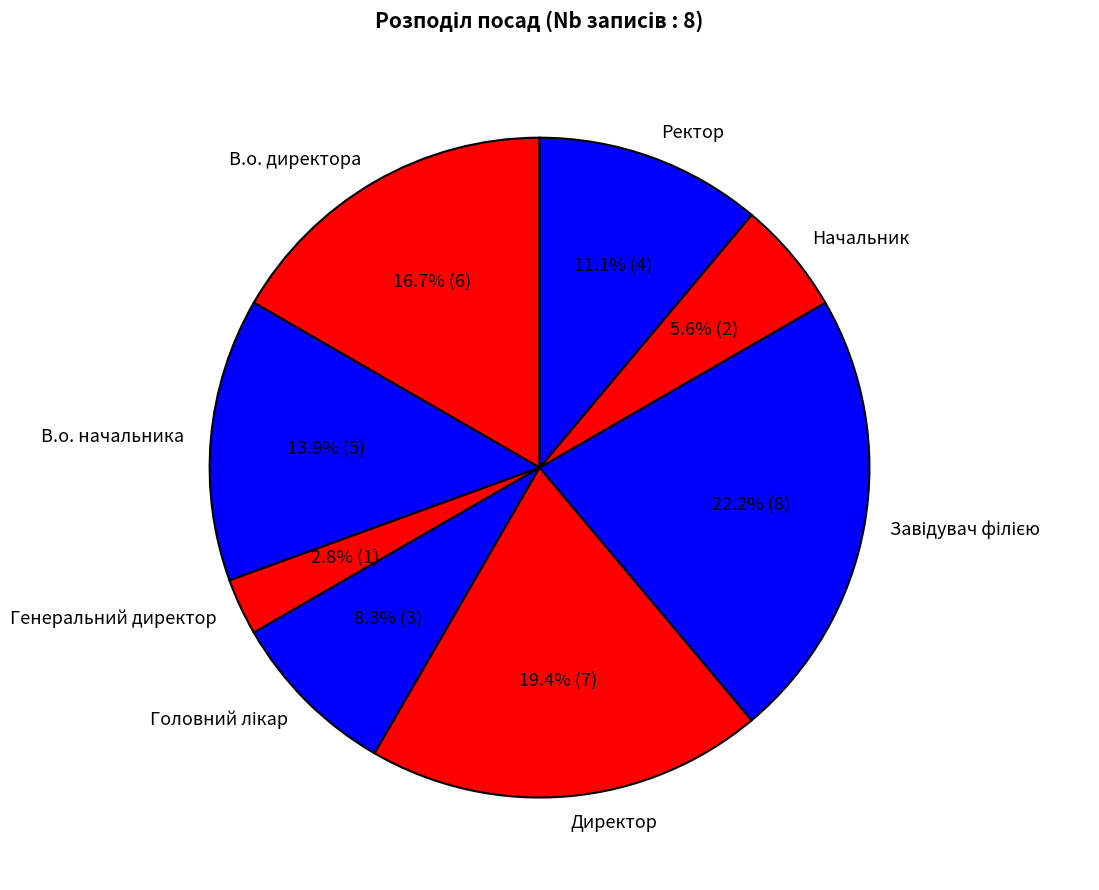

Is the sum of Генеральний директор and Директор greater than half?

No